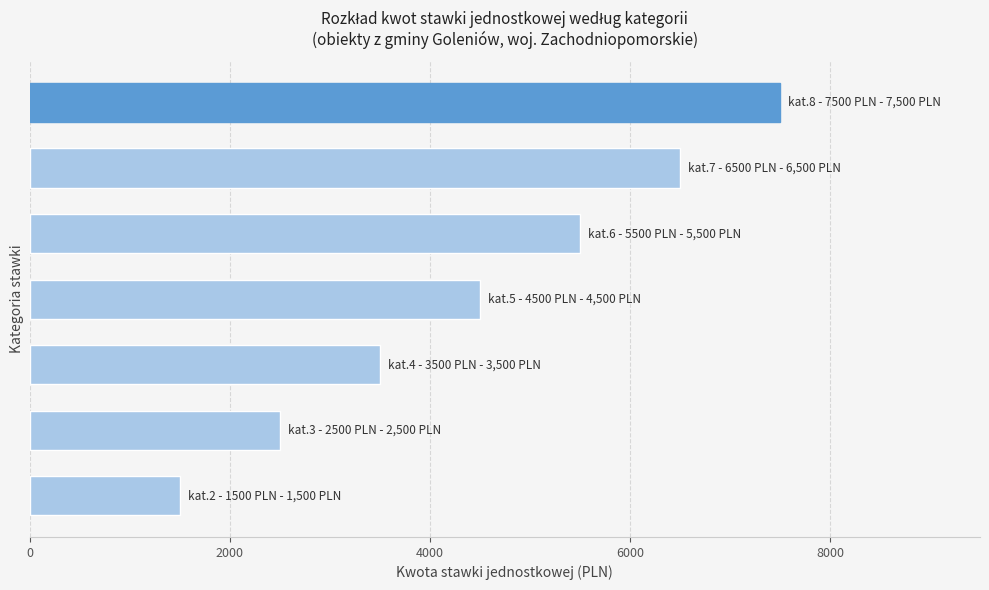

What is the difference between the second highest and second lowest values?

4000